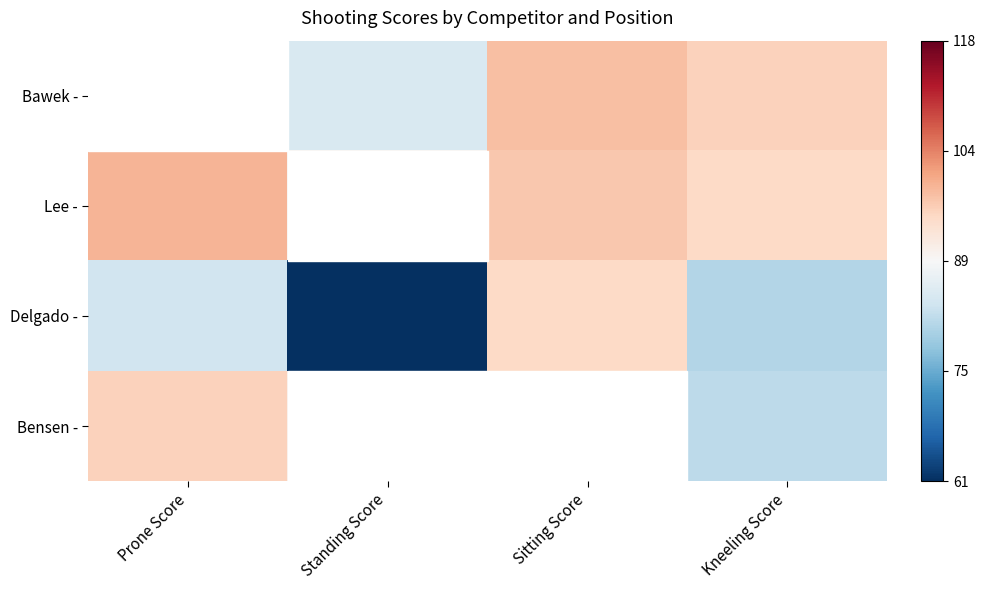

Rank the series by their maximum value, from highest to lowest.

Lee -, Bawek -, Bensen -, Delgado -